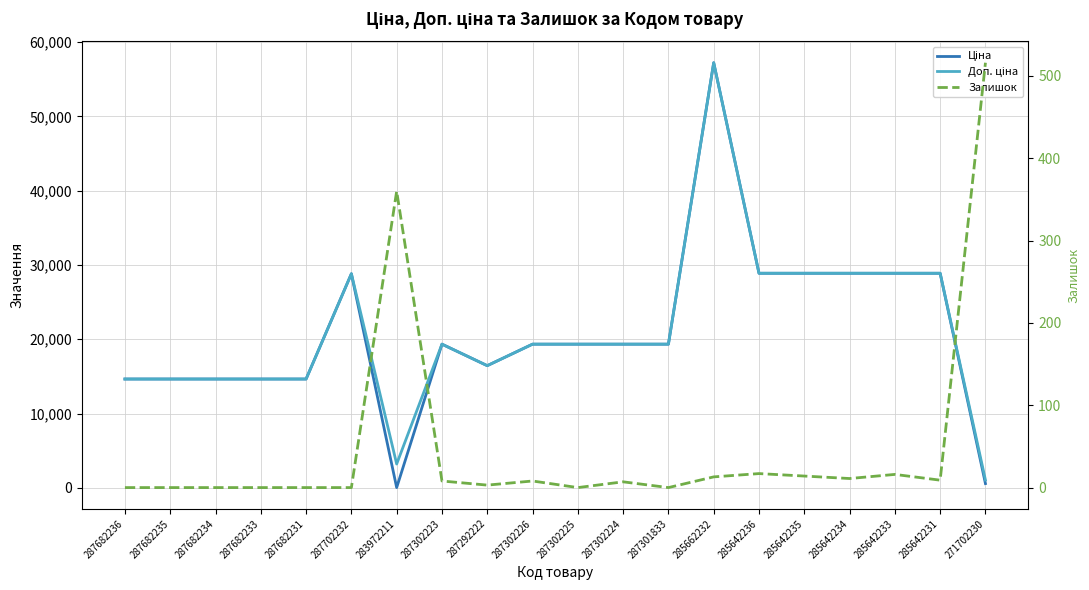

What is the sum of all Ціна values?

417523.8